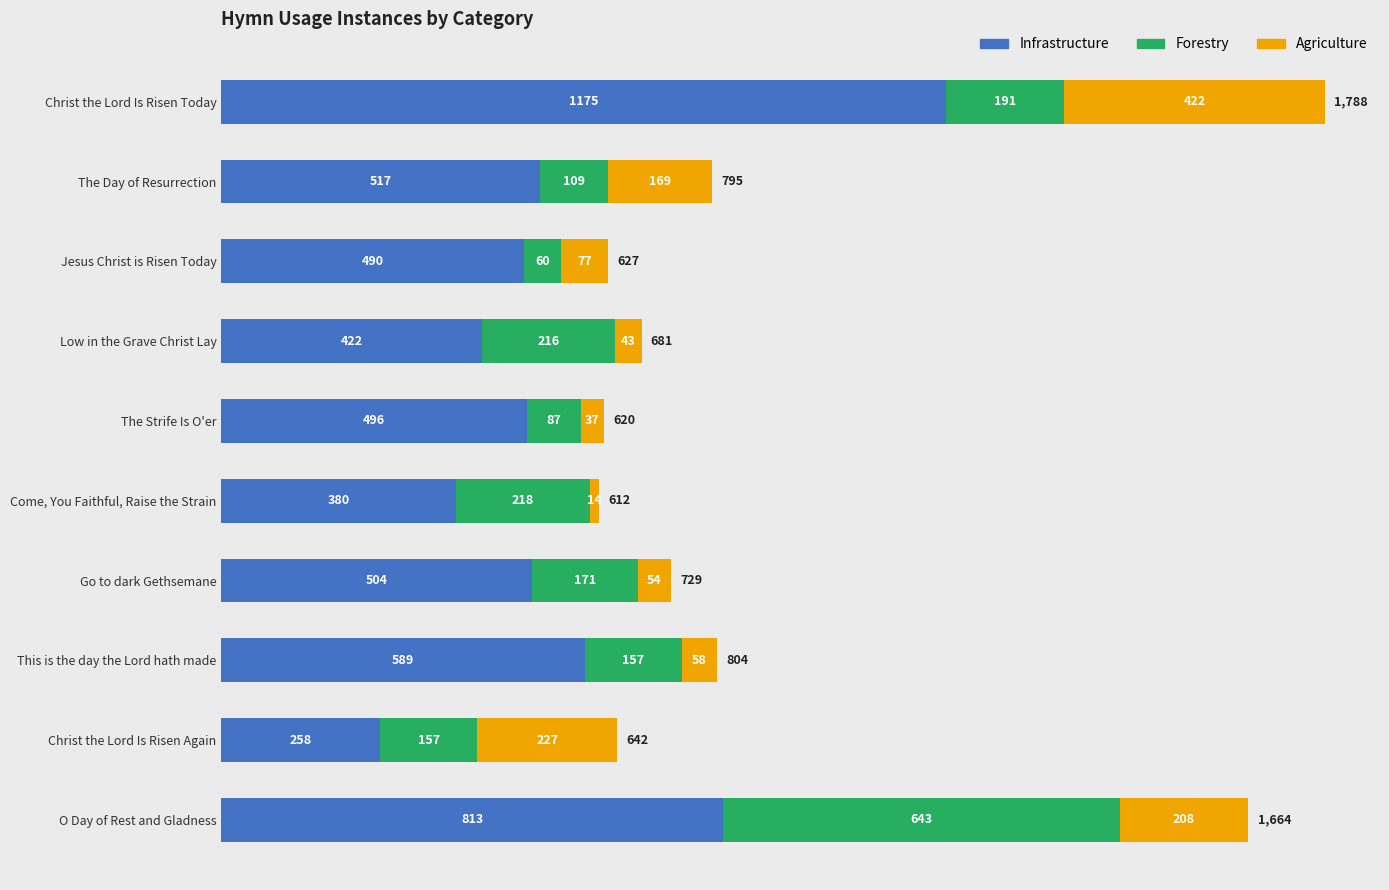

List the labels in order of Infrastructure value, smallest first.

Christ the Lord Is Risen Again, Come, You Faithful, Raise the Strain, Low in the Grave Christ Lay, Jesus Christ is Risen Today, The Strife Is O'er, Go to dark Gethsemane, The Day of Resurrection, This is the day the Lord hath made, O Day of Rest and Gladness, Christ the Lord Is Risen Today